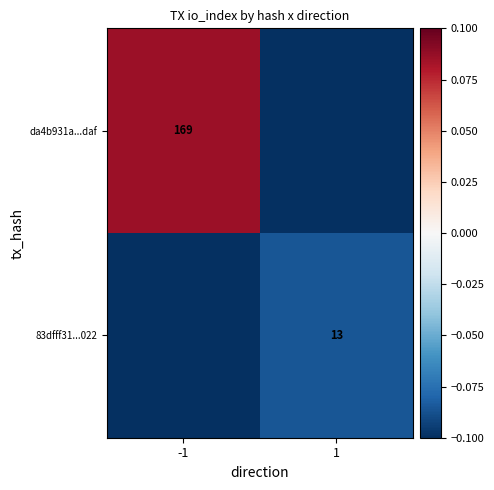

At which category is the sum across all series the highest?

-1